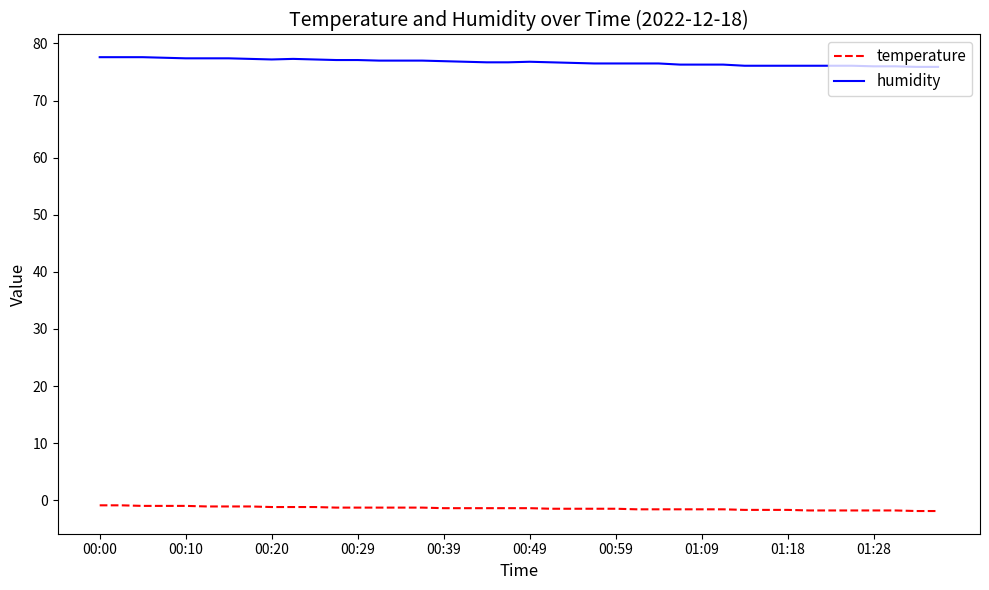

Rank the series by their maximum value, from lowest to highest.

temperature, humidity